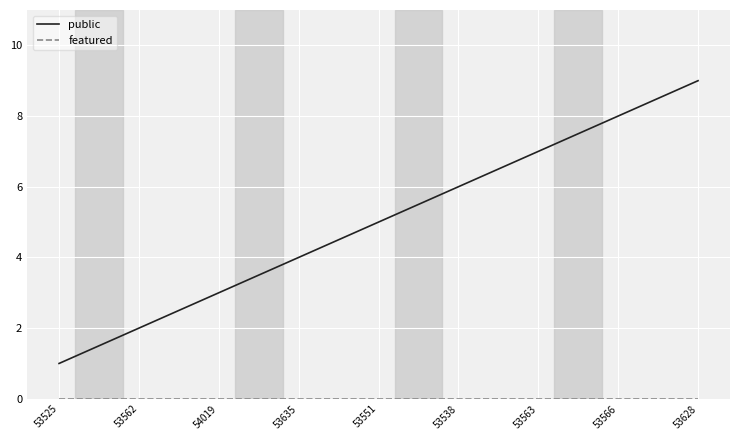

Count the number of categories in the chart.

9